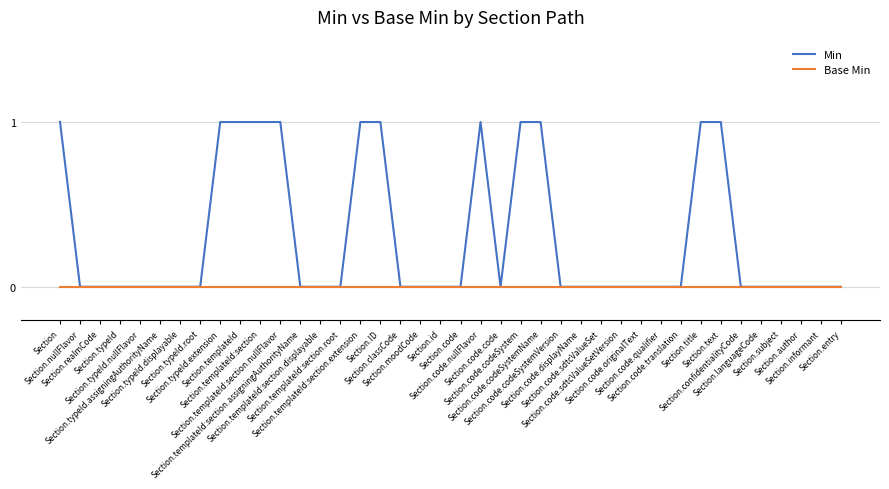

What position from the left is Section.templateId?

10